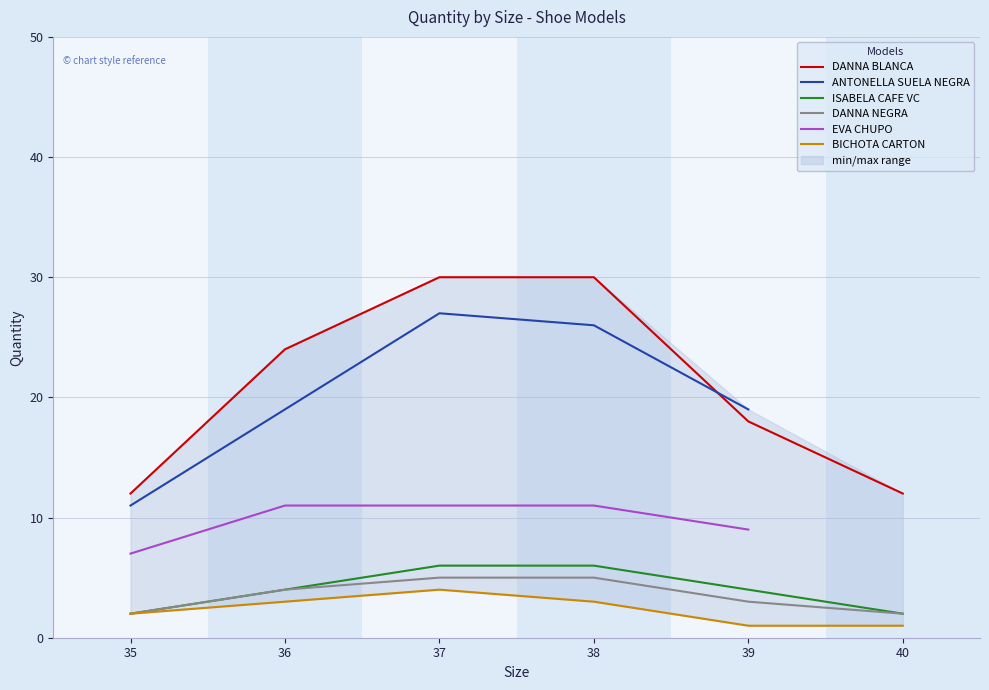

Count the DANNA BLANCA values in the range 12 to 30.

6